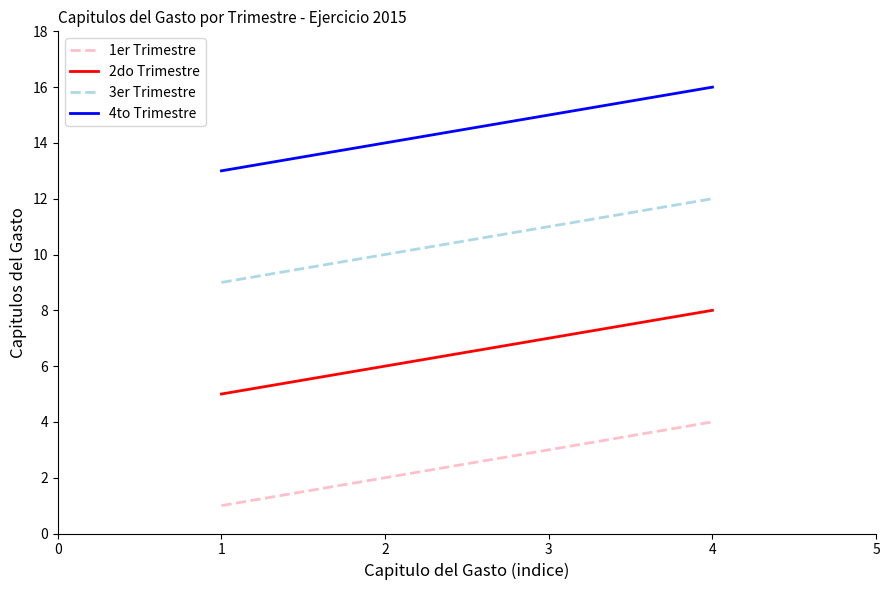

At which label is 2do Trimestre closest to 6?

2